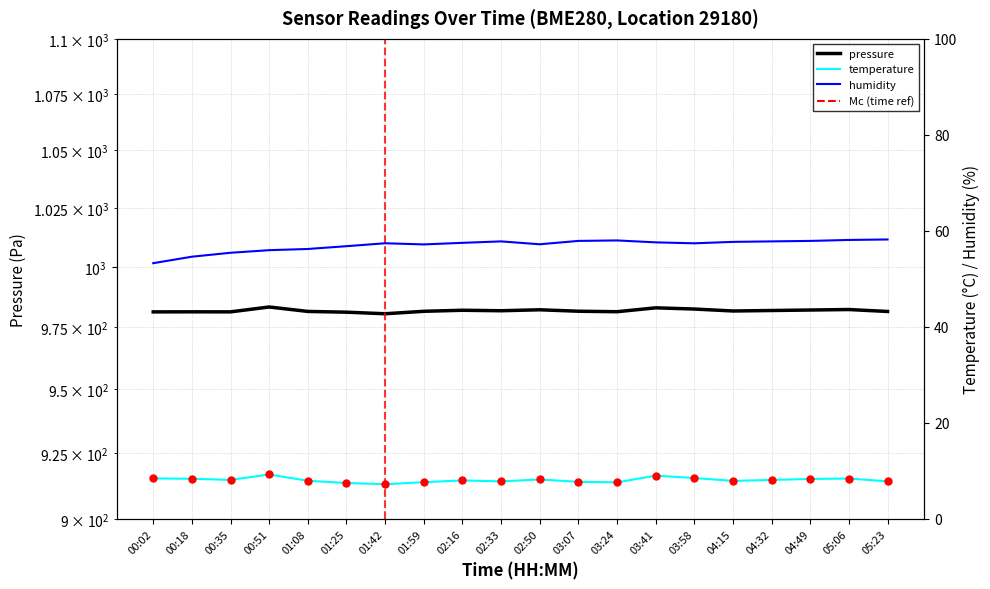

Is this an area chart (filled region under the line)?

No